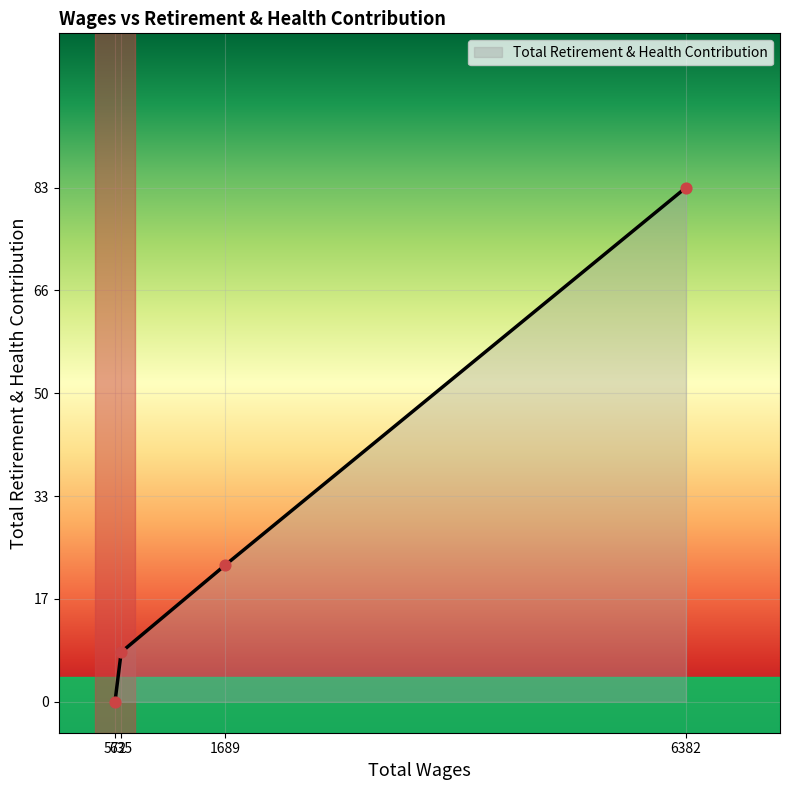

True or false: there are more than 0 points higher than both neighbors.

False